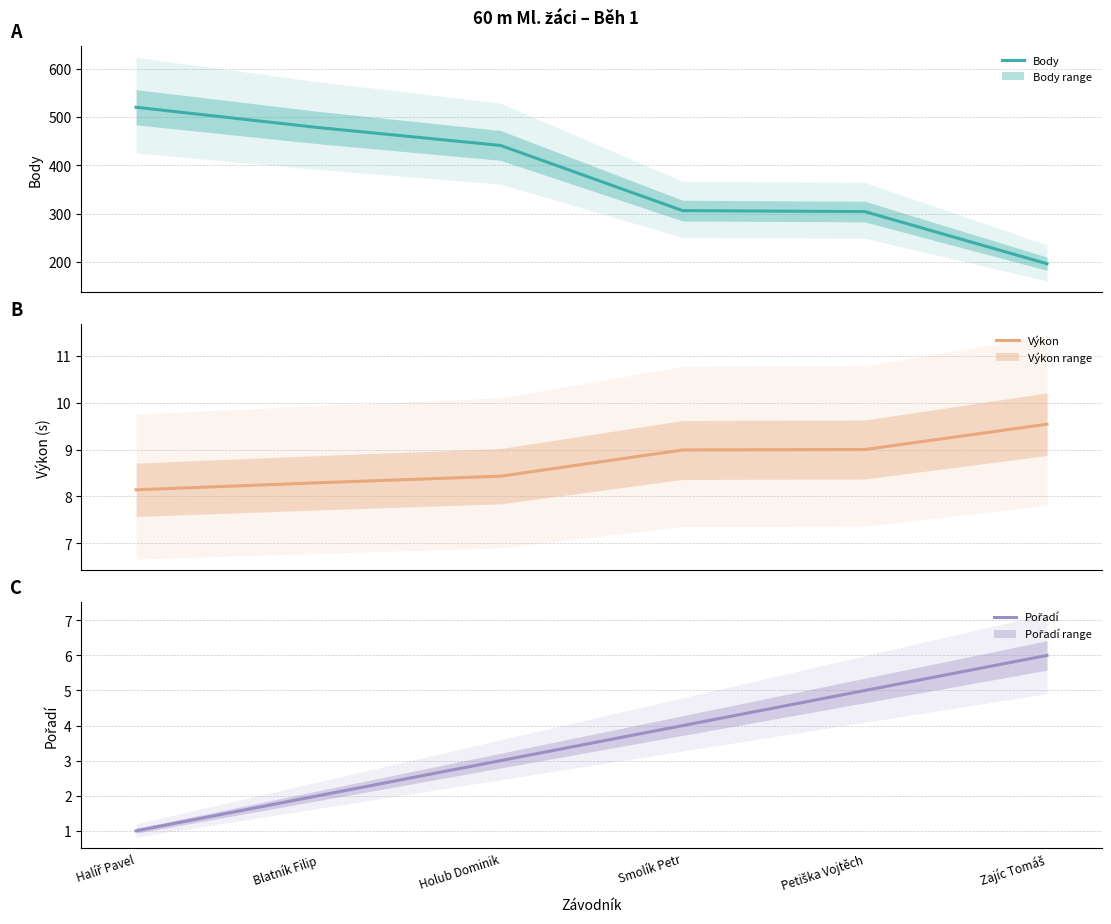

True or false: Pořadí and Body cross at least once.

False